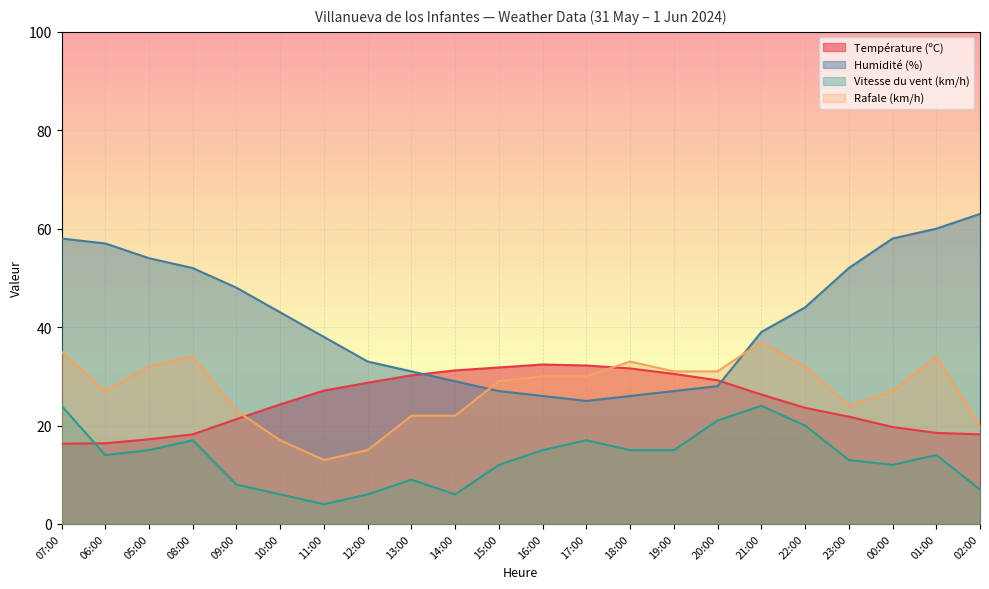

At which category is the sum across all series the highest?

07:00